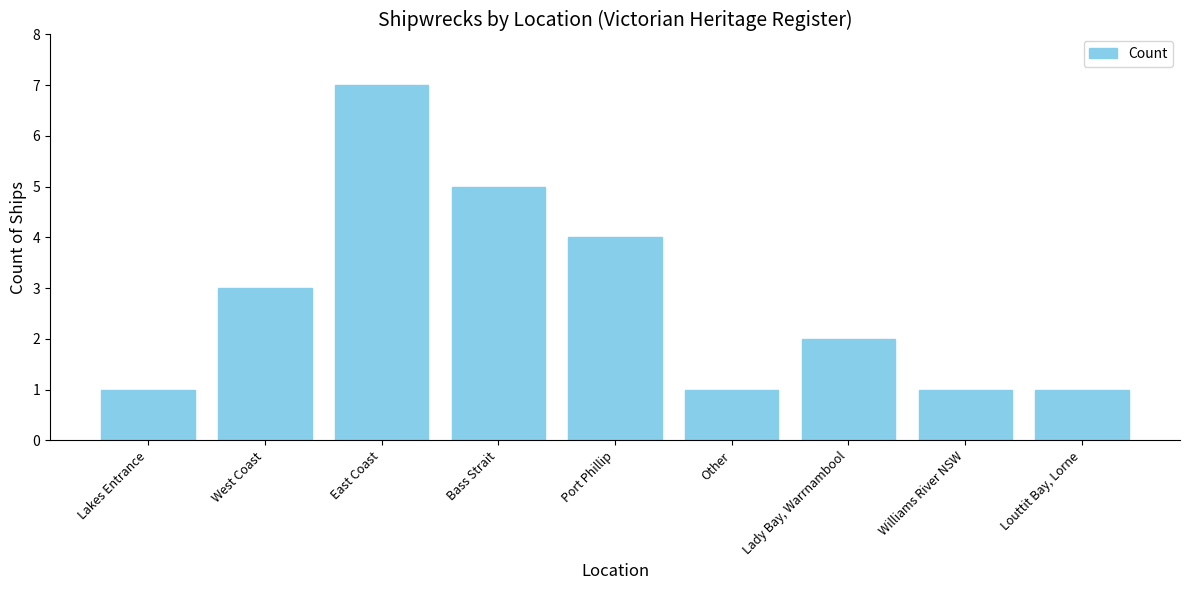

At which label does the data first exceed 2?

West Coast